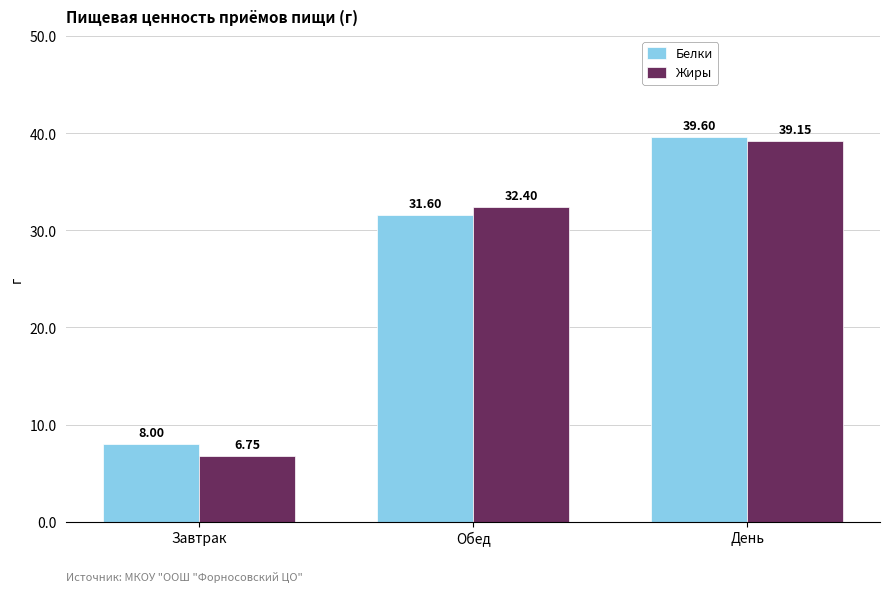

How many values in the Белки series are below 31?

1